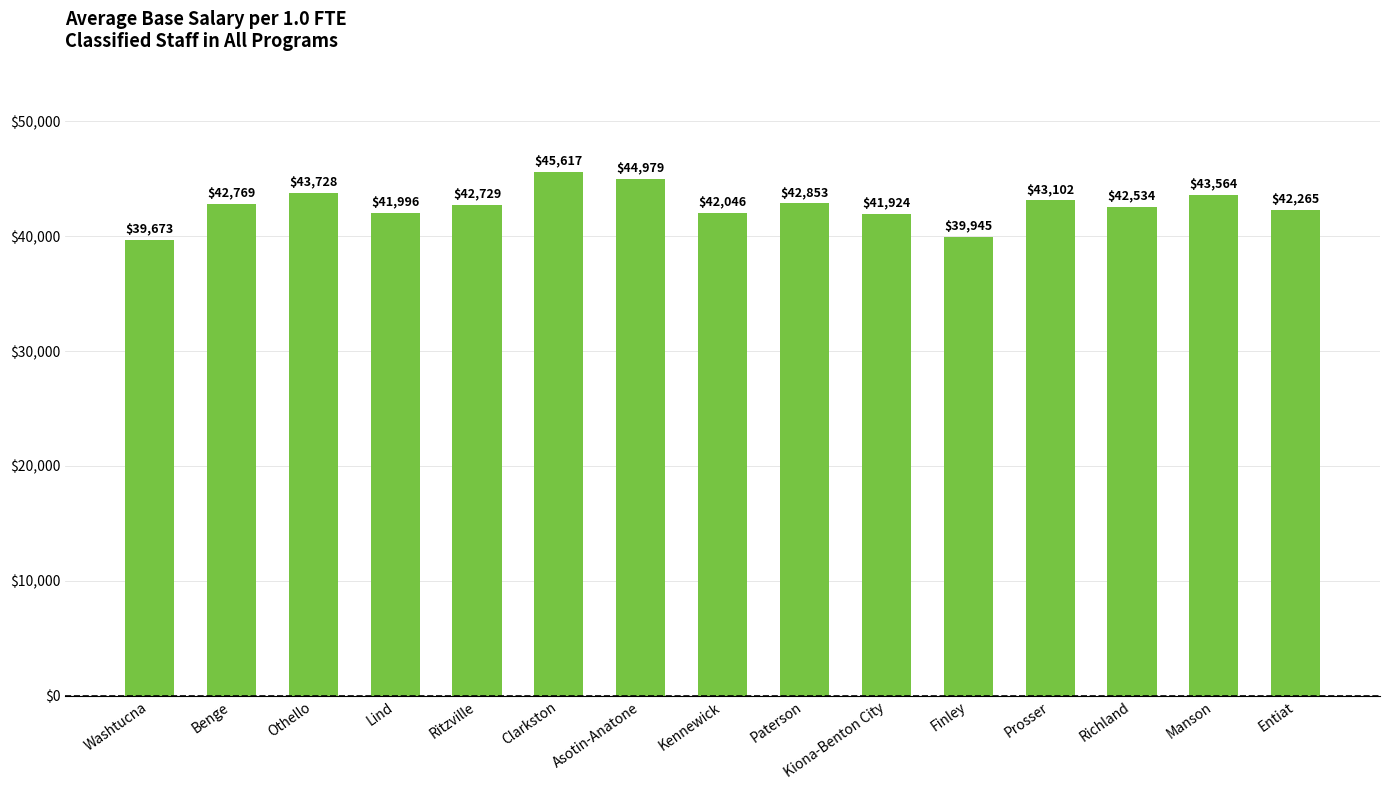

Reading left to right, list all the values displayed in this chart.

39673	42769	43728	41996	42729	45617	44979	42046	42853	41924	39945	43102	42534	43564	42265